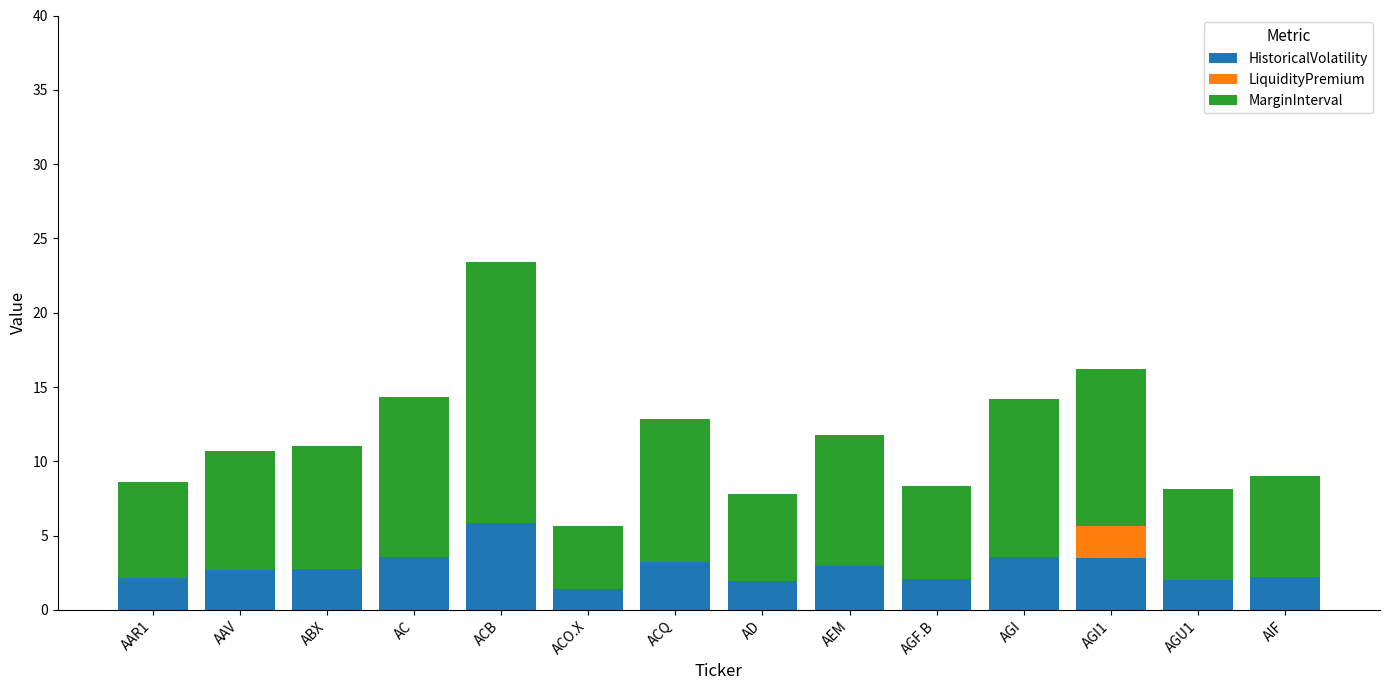

Count the number of categories in the chart.

14